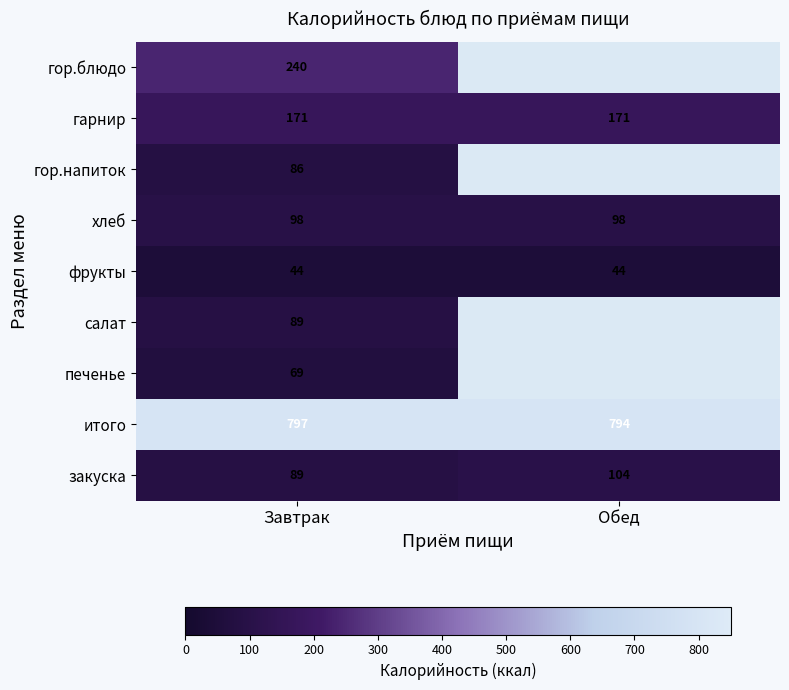

Is it true that фрукты equals 28.1 at Обед?

False